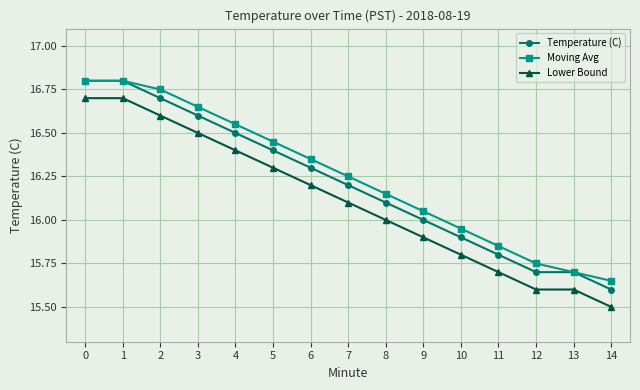

Where is Lower Bound nearest to the value 16?

8